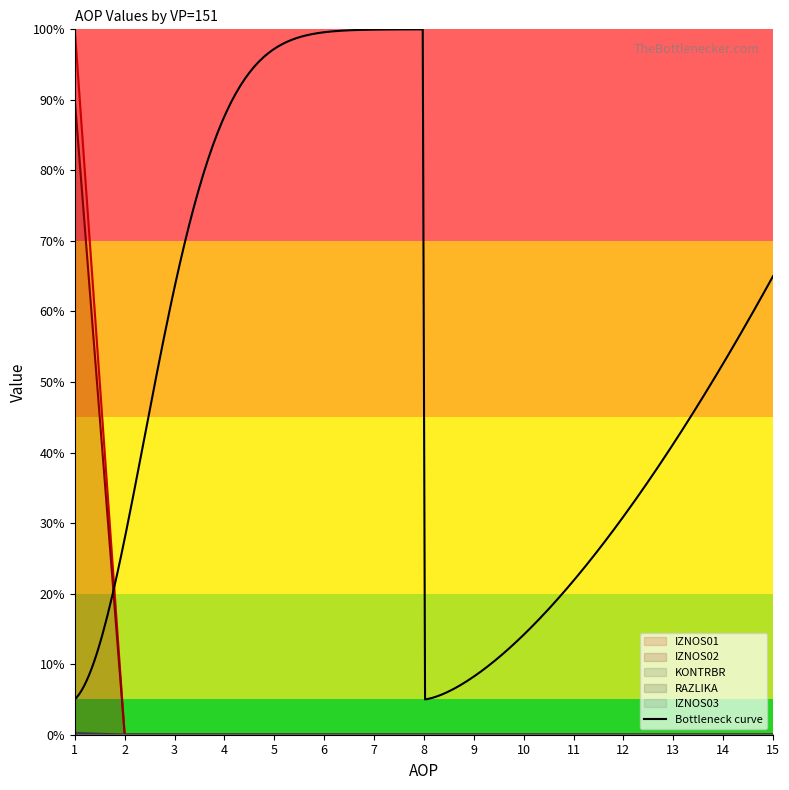

Which series has the largest range (max minus min)?

IZNOS01